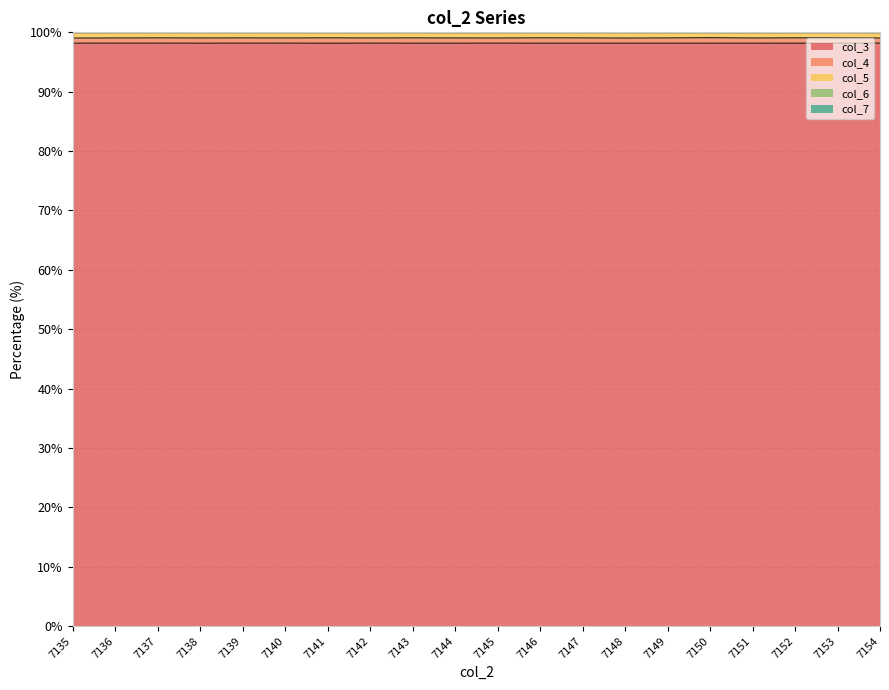

What is the difference between the highest and lowest values at 7141?

0.9